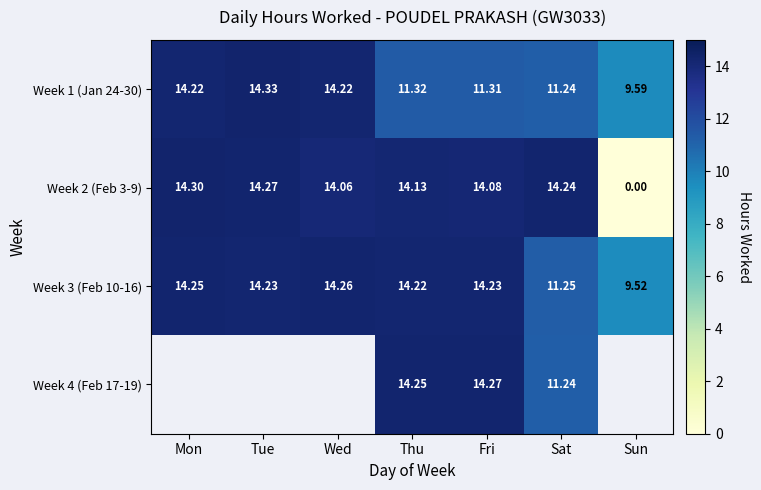

What is the sum of all Week 2 (Feb 3-9) values?

85.1